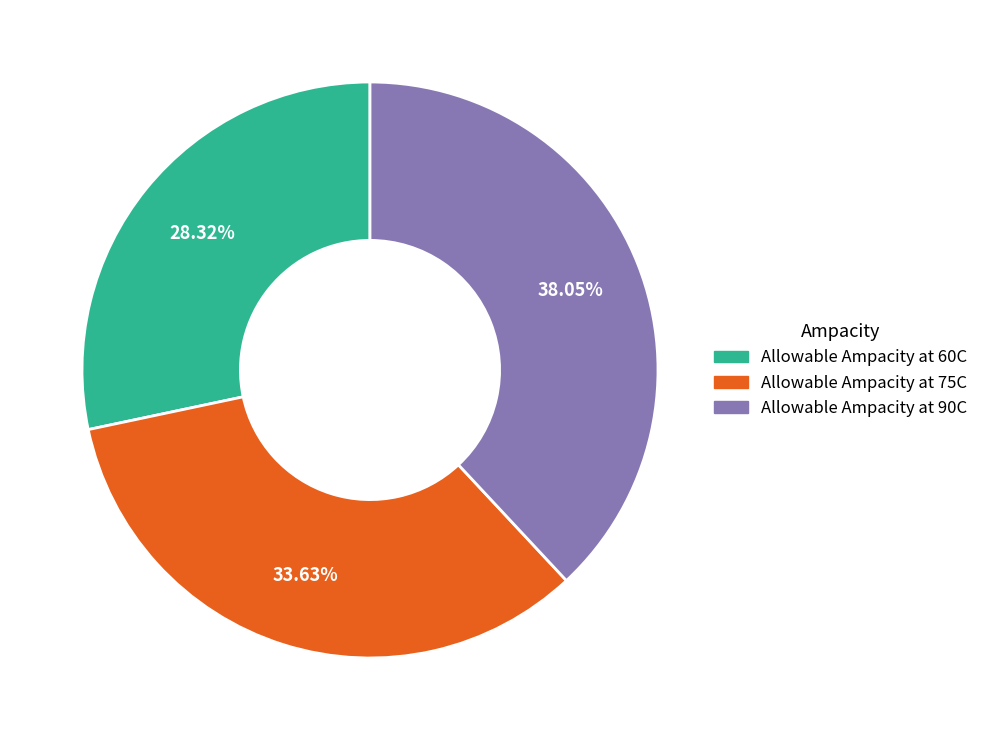

What is the largest slice in the pie chart?

Allowable Ampacity at 90C